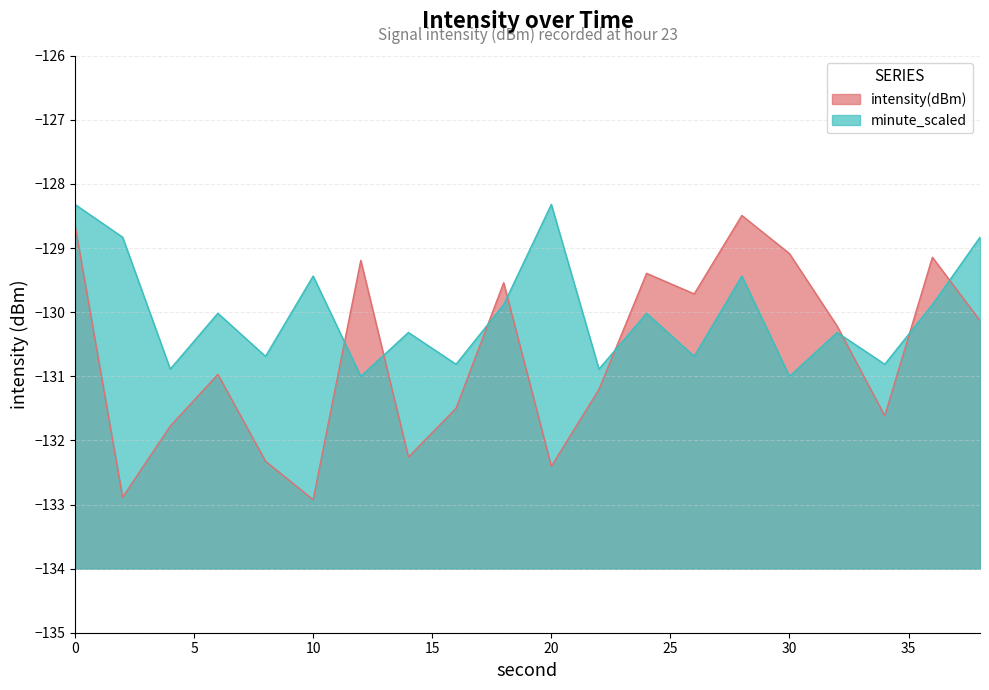

List the labels in order of value, largest first.

28, 0, 30, 36, 12, 24, 18, 26, 38, 32, 6, 22, 16, 34, 4, 14, 8, 20, 2, 10